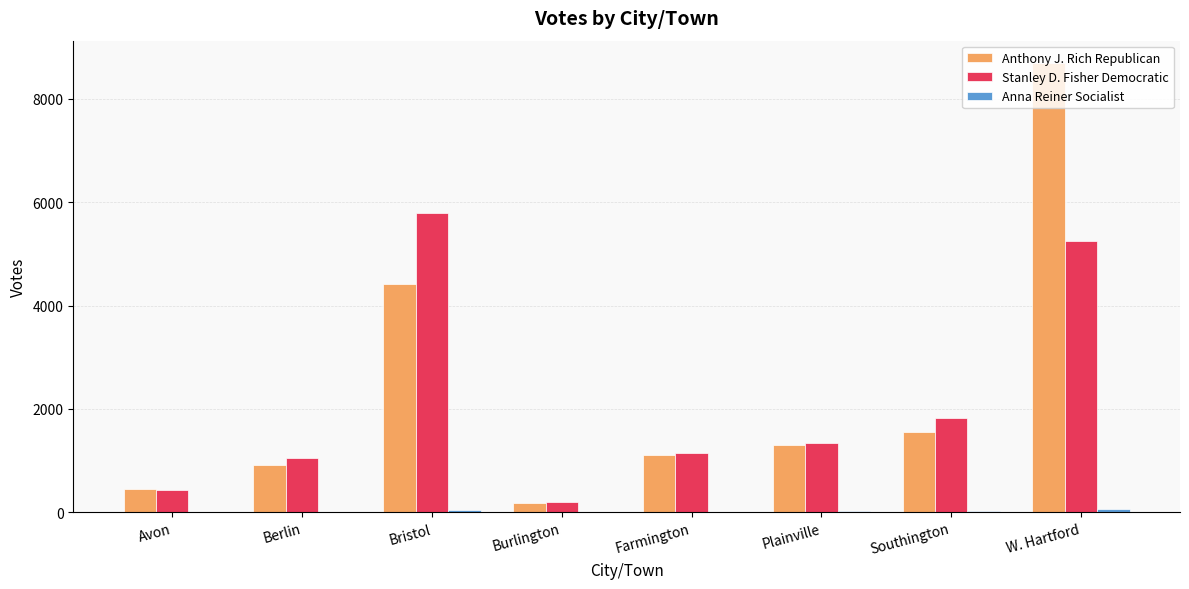

What is the spread (max minus min) of values at Farmington?

1140